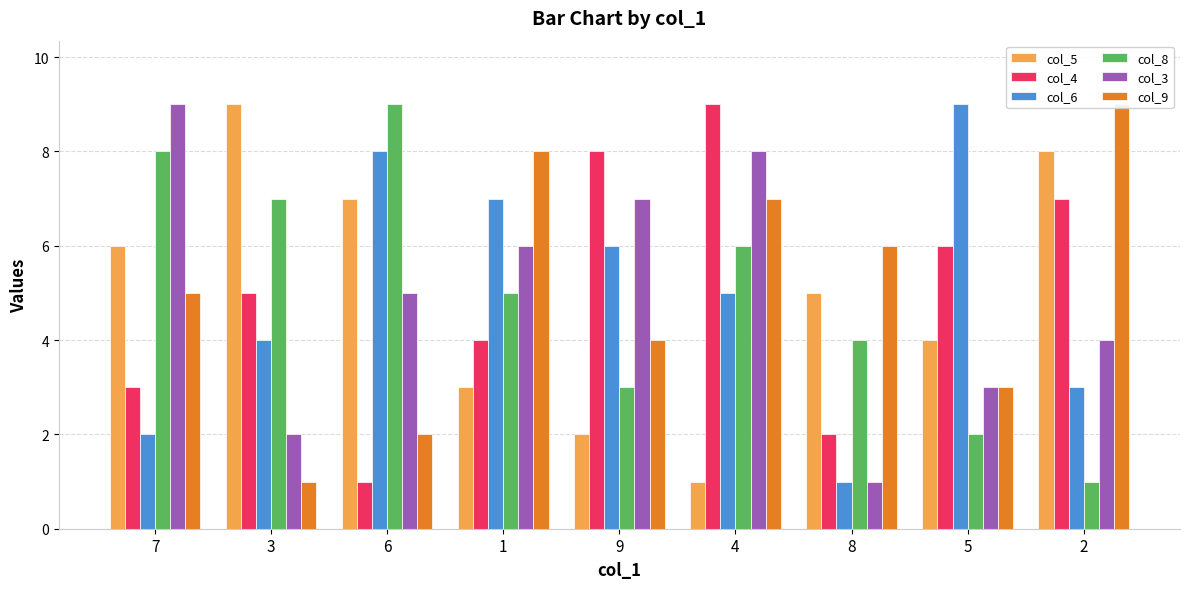

What is the average value of the col_5 series?

5